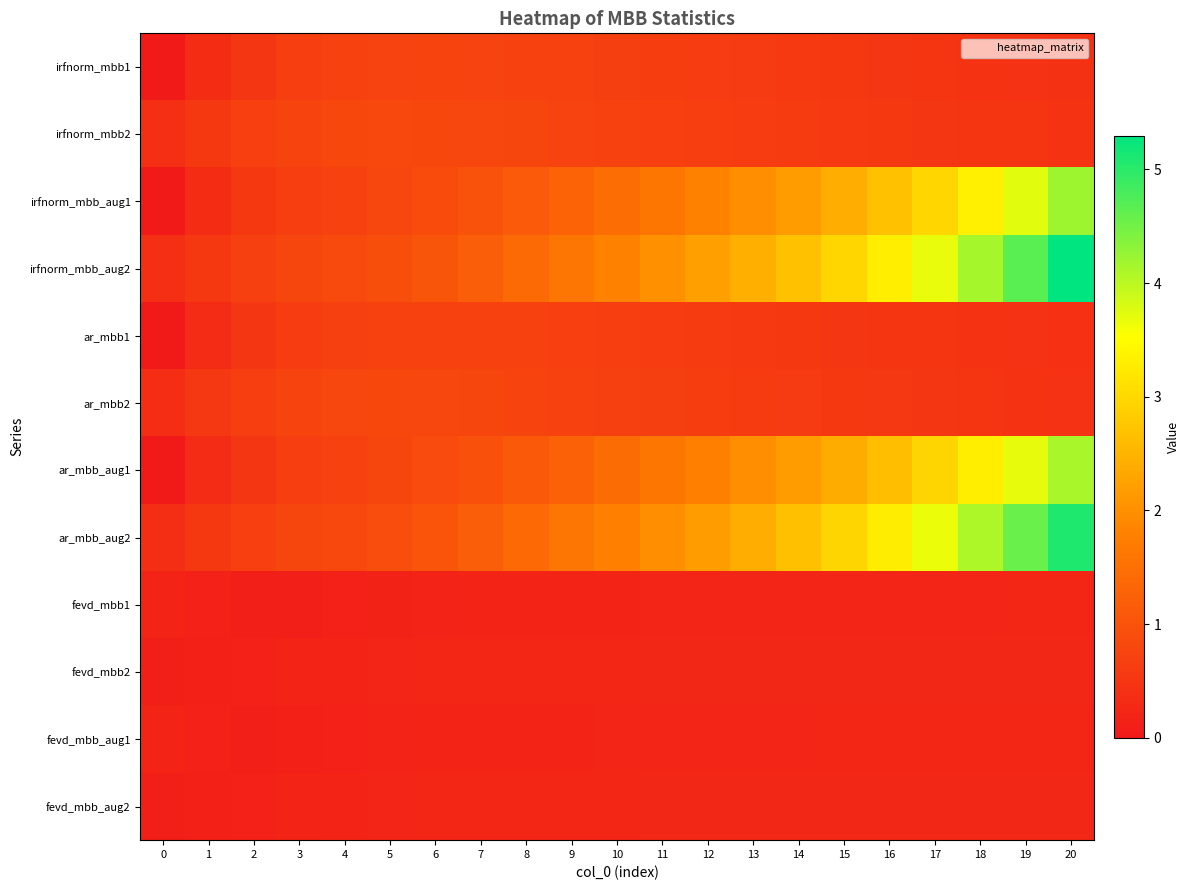

Reading left to right, extract all data points from this chart.

irfnorm_mbb1: 0=0.0	1=0.3	2=0.5	3=0.6	4=0.7	5=0.7	6=0.7	7=0.7	8=0.7	9=0.7	10=0.7	11=0.6	12=0.6	13=0.6	14=0.6	15=0.5	16=0.5	17=0.5	18=0.5	19=0.4	20=0.4
irfnorm_mbb2: 0=0.4	1=0.5	2=0.7	3=0.8	4=0.8	5=0.8	6=0.8	7=0.8	8=0.8	9=0.7	10=0.7	11=0.7	12=0.6	13=0.6	14=0.6	15=0.6	16=0.5	17=0.5	18=0.5	19=0.5	20=0.4
irfnorm_mbb_aug1: 0=0.0	1=0.3	2=0.5	3=0.6	4=0.7	5=0.8	6=0.9	7=1.0	8=1.1	9=1.3	10=1.5	11=1.6	12=1.8	13=2.0	14=2.2	15=2.4	16=2.7	17=3.0	18=3.3	19=3.7	20=4.2
irfnorm_mbb_aug2: 0=0.4	1=0.5	2=0.7	3=0.8	4=0.8	5=0.9	6=1.0	7=1.2	8=1.4	9=1.6	10=1.8	11=2.0	12=2.2	13=2.4	14=2.7	15=3.0	16=3.3	17=3.7	18=4.1	19=4.7	20=5.3
ar_mbb1: 0=0.0	1=0.3	2=0.5	3=0.6	4=0.7	5=0.7	6=0.7	7=0.7	8=0.7	9=0.7	10=0.6	11=0.6	12=0.6	13=0.6	14=0.5	15=0.5	16=0.5	17=0.5	18=0.4	19=0.4	20=0.4
ar_mbb2: 0=0.4	1=0.5	2=0.7	3=0.7	4=0.8	5=0.8	6=0.8	7=0.8	8=0.7	9=0.7	10=0.7	11=0.7	12=0.6	13=0.6	14=0.6	15=0.5	16=0.5	17=0.5	18=0.5	19=0.5	20=0.4
ar_mbb_aug1: 0=0.0	1=0.3	2=0.5	3=0.6	4=0.7	5=0.8	6=0.9	7=1.0	8=1.1	9=1.3	10=1.4	11=1.6	12=1.8	13=2.0	14=2.2	15=2.4	16=2.7	17=3.0	18=3.3	19=3.7	20=4.1
ar_mbb_aug2: 0=0.4	1=0.5	2=0.7	3=0.8	4=0.8	5=0.9	6=1.0	7=1.2	8=1.4	9=1.6	10=1.8	11=2.0	12=2.2	13=2.4	14=2.7	15=3.0	16=3.3	17=3.7	18=4.1	19=4.6	20=5.1
fevd_mbb1: 0=0.2	1=0.1	2=0.1	3=0.1	4=0.1	5=0.2	6=0.2	7=0.2	8=0.2	9=0.2	10=0.2	11=0.2	12=0.2	13=0.2	14=0.2	15=0.2	16=0.2	17=0.2	18=0.2	19=0.2	20=0.2
fevd_mbb2: 0=0.1	1=0.1	2=0.2	3=0.2	4=0.2	5=0.2	6=0.2	7=0.2	8=0.2	9=0.2	10=0.2	11=0.2	12=0.2	13=0.2	14=0.2	15=0.2	16=0.2	17=0.2	18=0.2	19=0.2	20=0.2
fevd_mbb_aug1: 0=0.2	1=0.1	2=0.1	3=0.1	4=0.1	5=0.2	6=0.2	7=0.2	8=0.2	9=0.2	10=0.2	11=0.2	12=0.2	13=0.2	14=0.2	15=0.2	16=0.2	17=0.2	18=0.2	19=0.2	20=0.2
fevd_mbb_aug2: 0=0.1	1=0.1	2=0.2	3=0.2	4=0.2	5=0.2	6=0.2	7=0.2	8=0.2	9=0.2	10=0.2	11=0.2	12=0.2	13=0.2	14=0.2	15=0.2	16=0.2	17=0.2	18=0.2	19=0.2	20=0.2